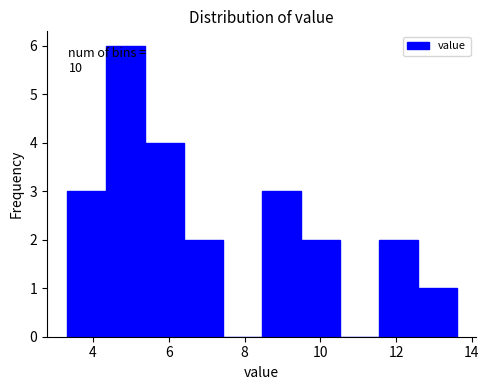

Which range on the x-axis has the tallest bar?

4.4 to 5.4